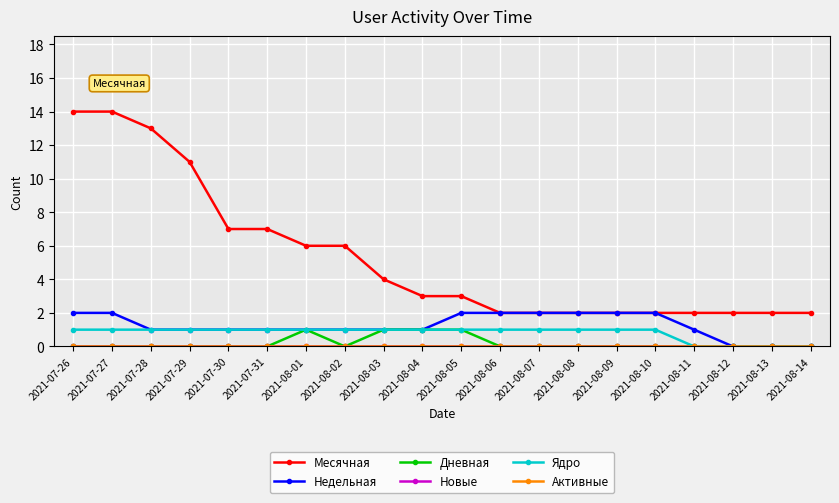

Does the chart have visible grid lines?

Yes